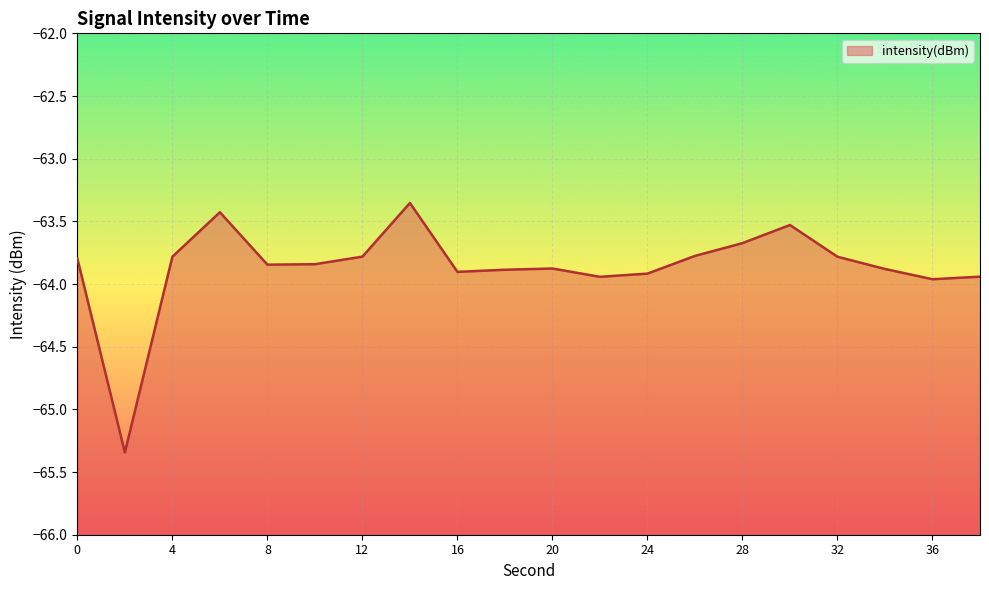

Does the chart display data point markers on the line(s)?

No